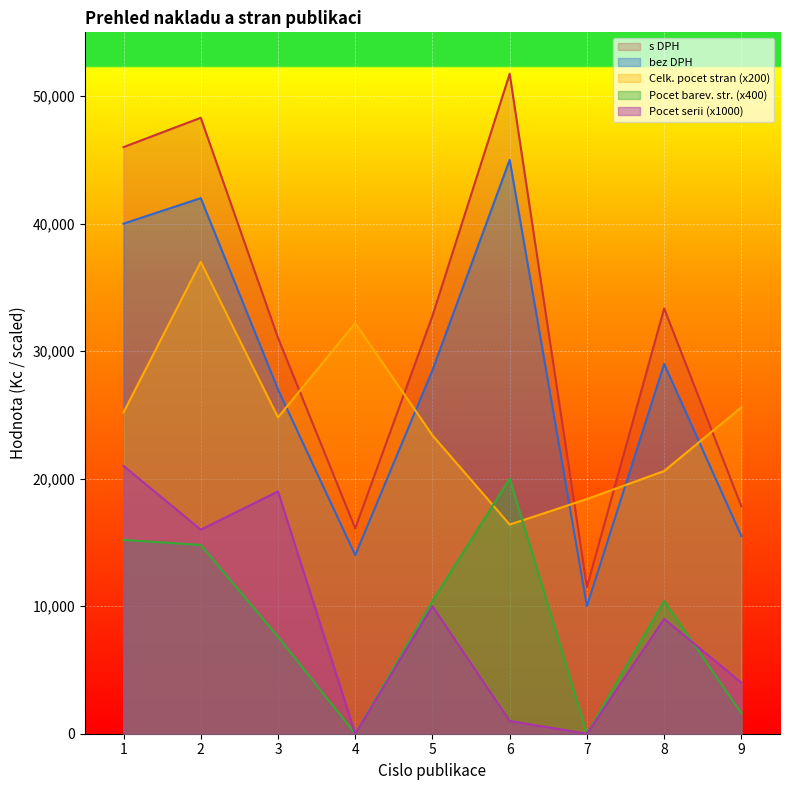

Which series has the largest total across all categories?

s DPH